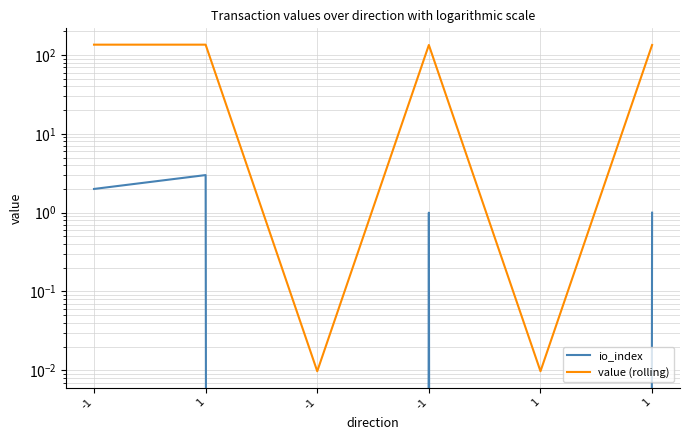

How many lines are shown in the chart?

2